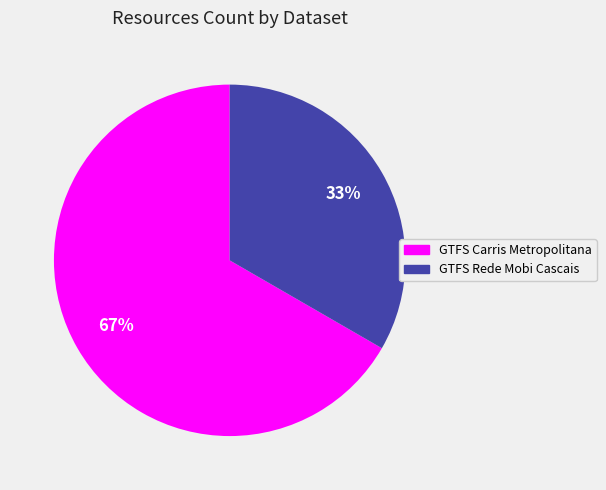

Is it true that GTFS Rede Mobi Cascais is 33% of the pie?

True